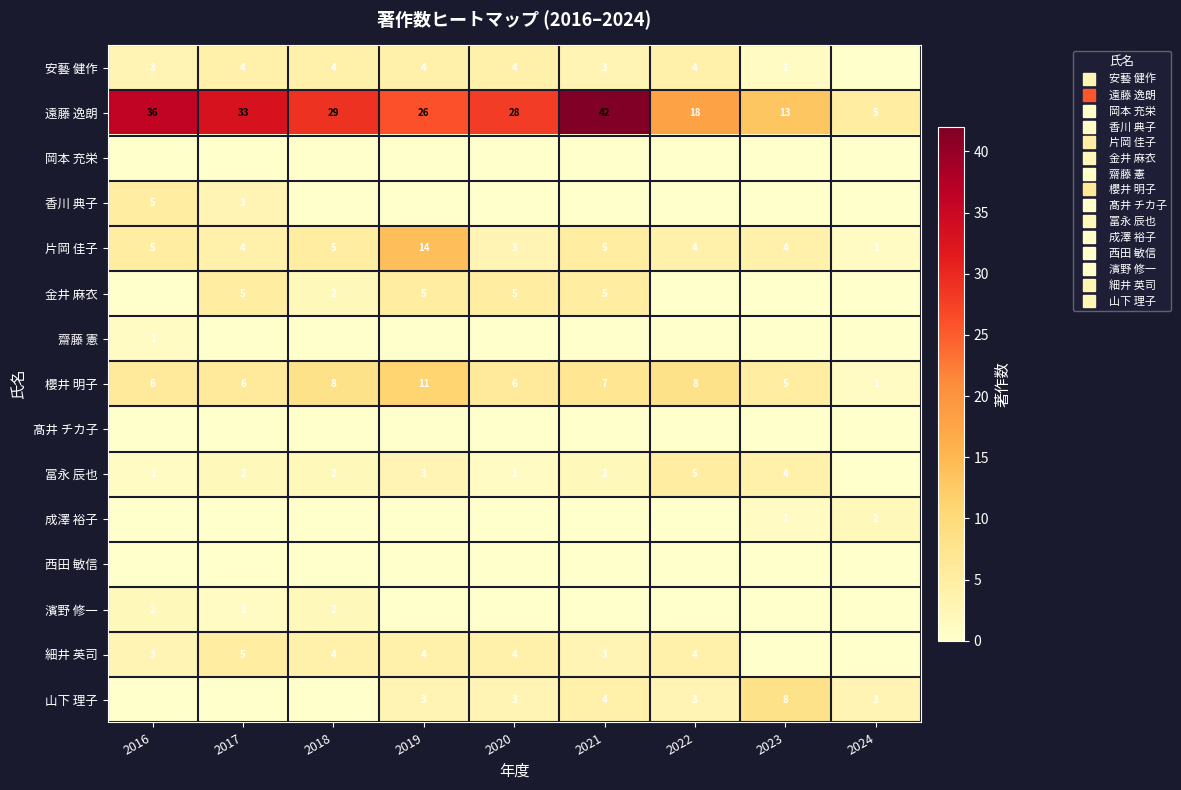

Between 2020 and 2023, which series saw the biggest shift?

遠藤 逸朗